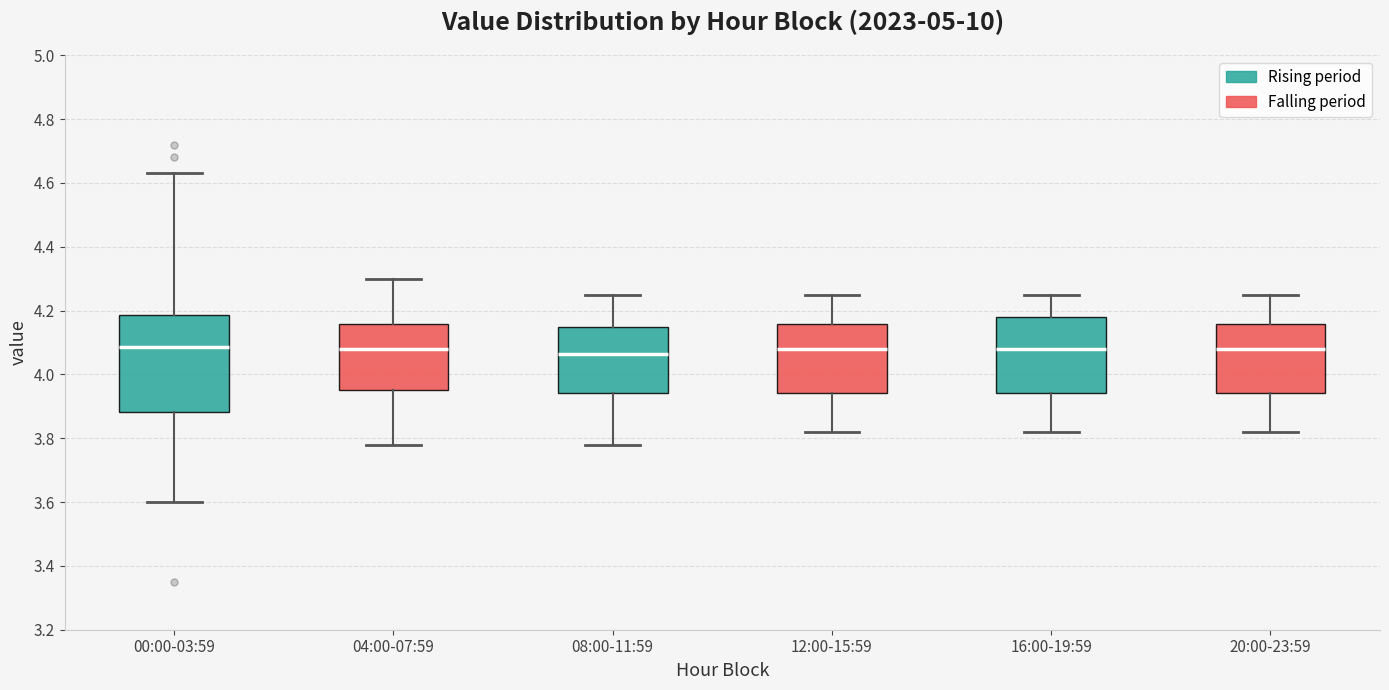

Comparing the boxes themselves (not the whiskers), which one is the tallest?

00:00-03:59